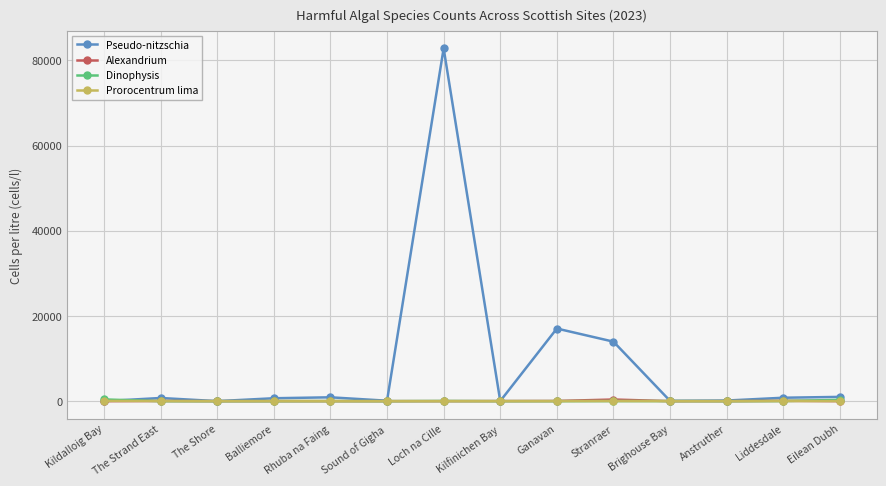

Which series has the largest range (max minus min)?

Pseudo-nitzschia